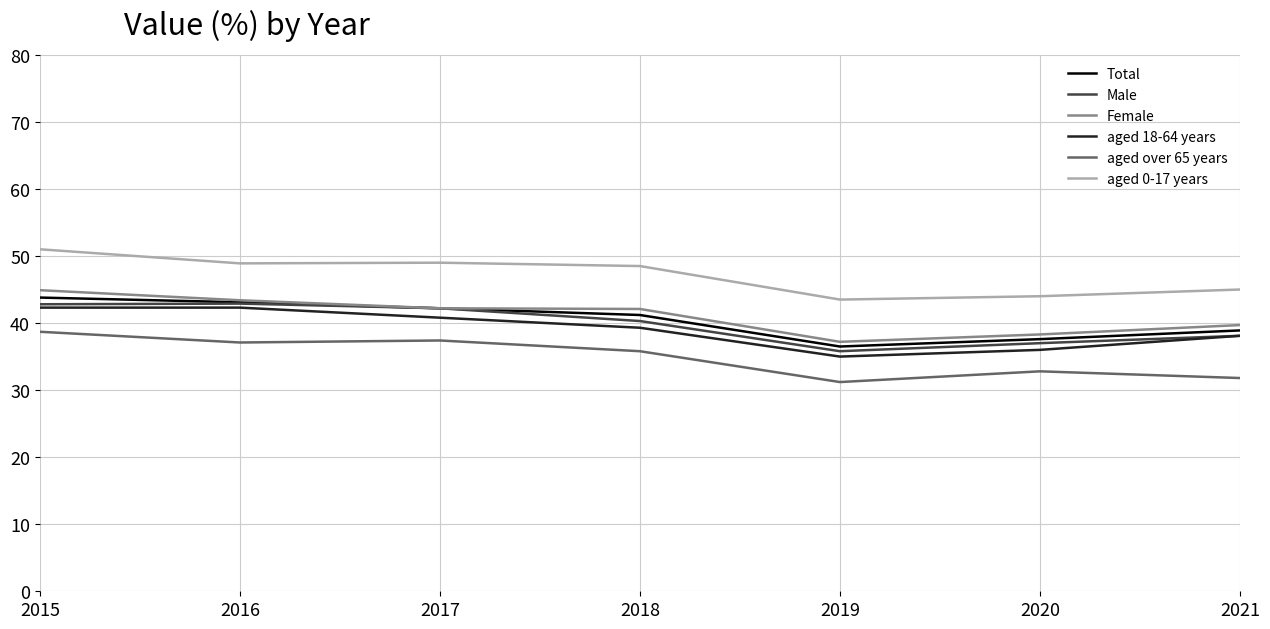

Which series has the largest total across all categories?

aged 0-17 years